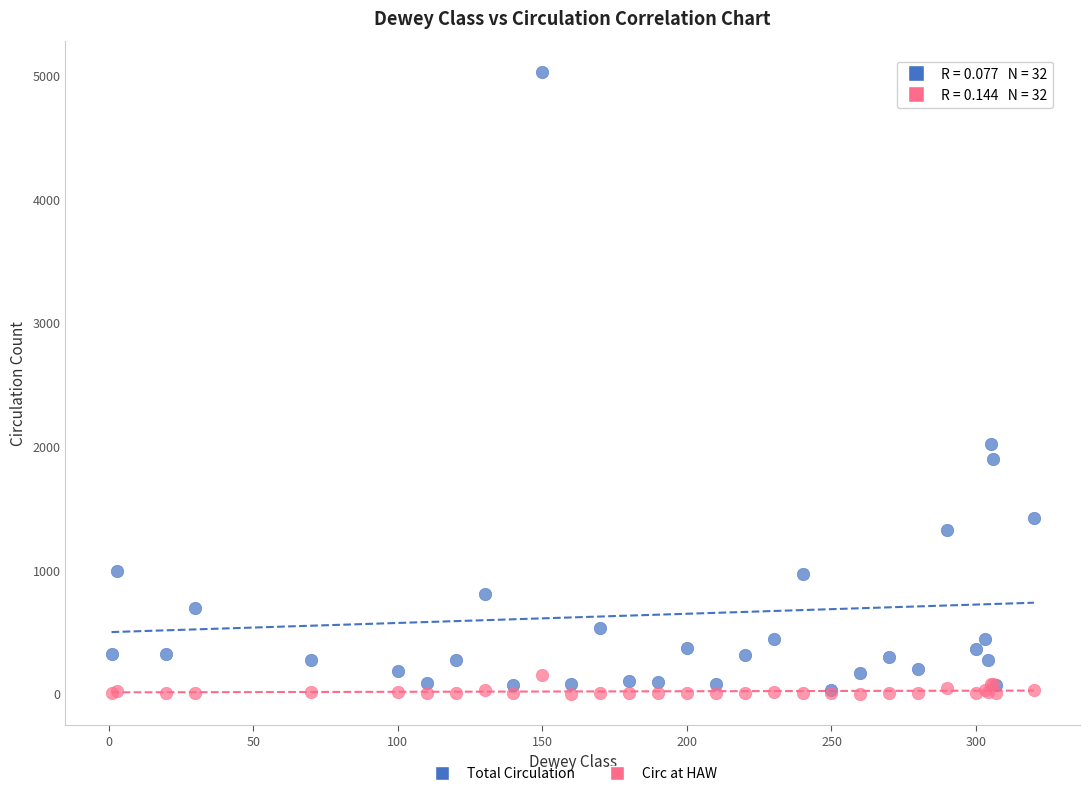

In the Total Circulation series, what Y value is closest to 2528?

2016